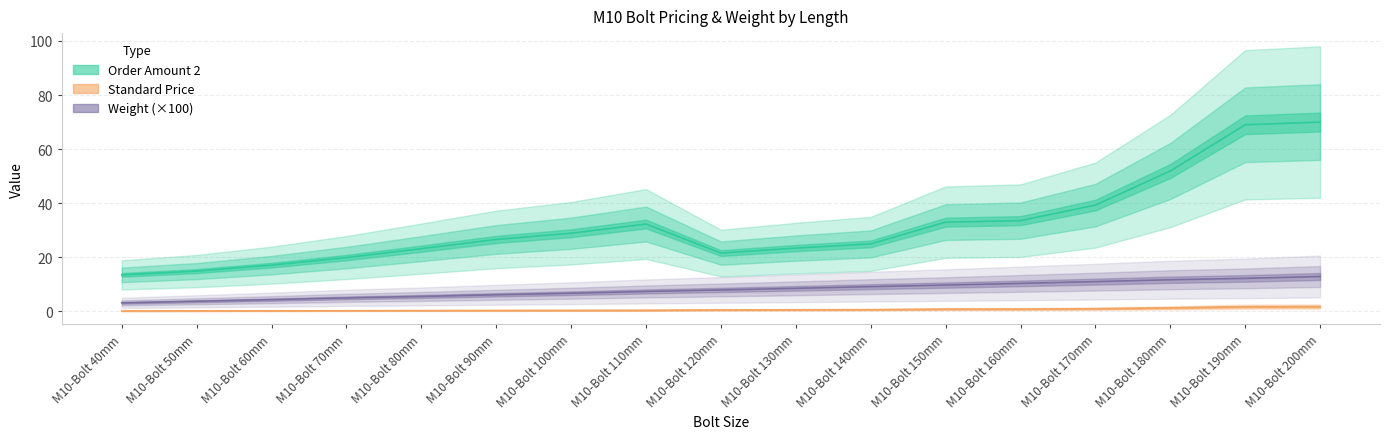

What is the label of the 13th point from the right?

M10-Bolt 80mm